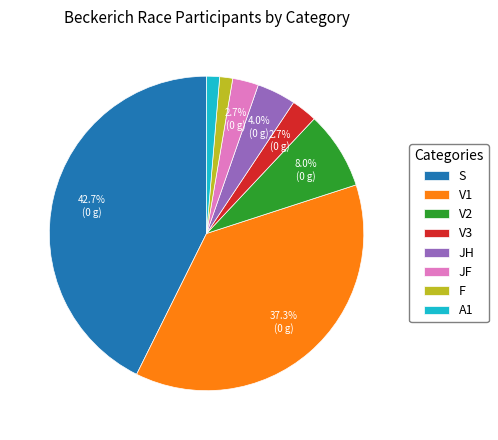

How much of the chart is everything except JH?

96.0%